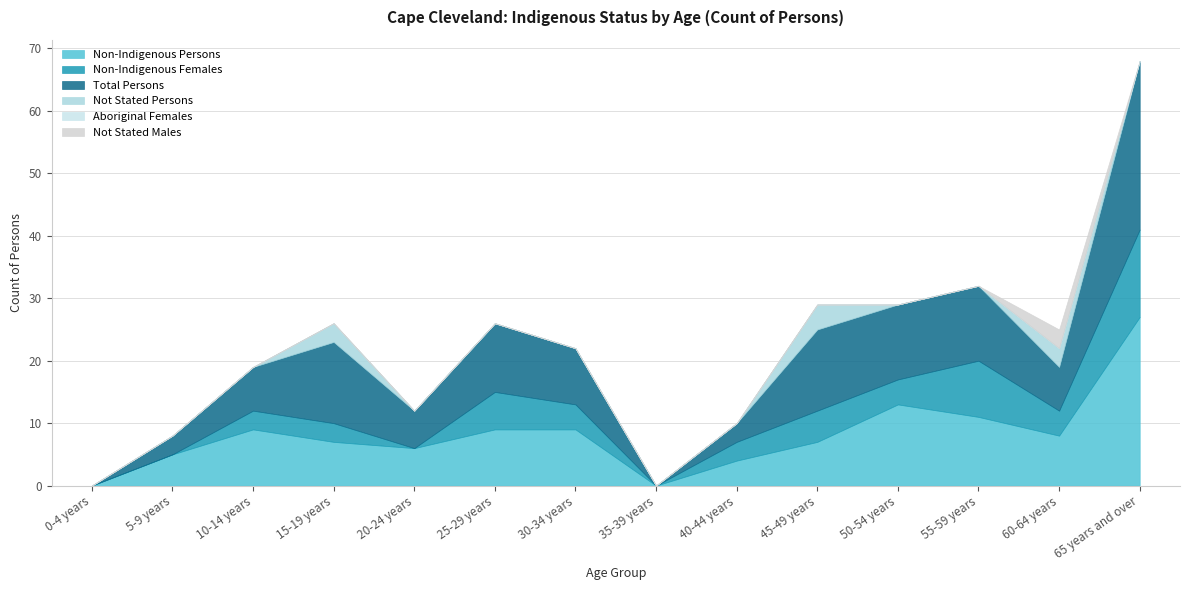

The Not Stated Males series shows 0 at 0-4 years. True or false?

True